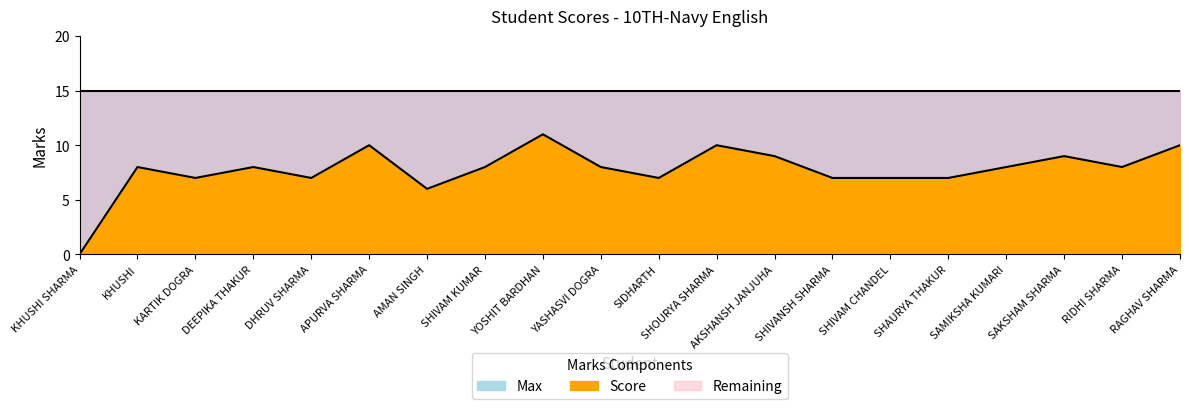

Count the number of values greater than 8.

6